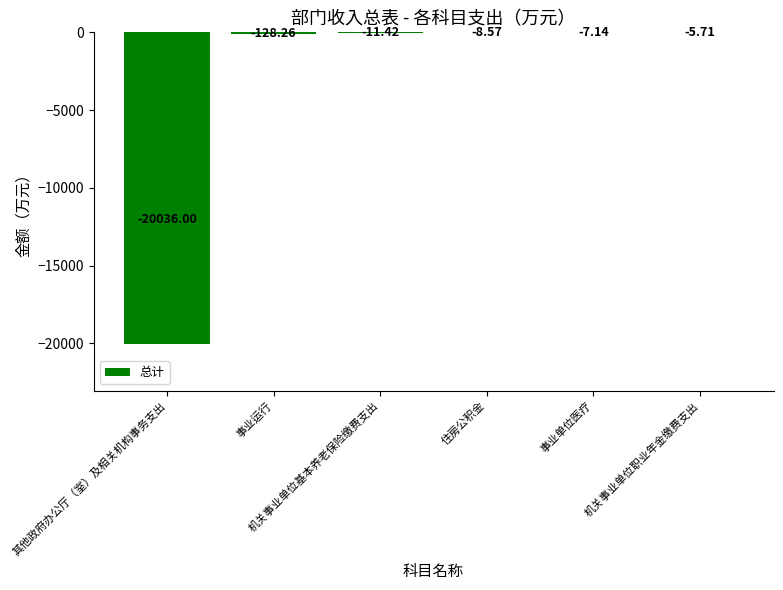

What is the maximum value shown in the chart?

-5.7